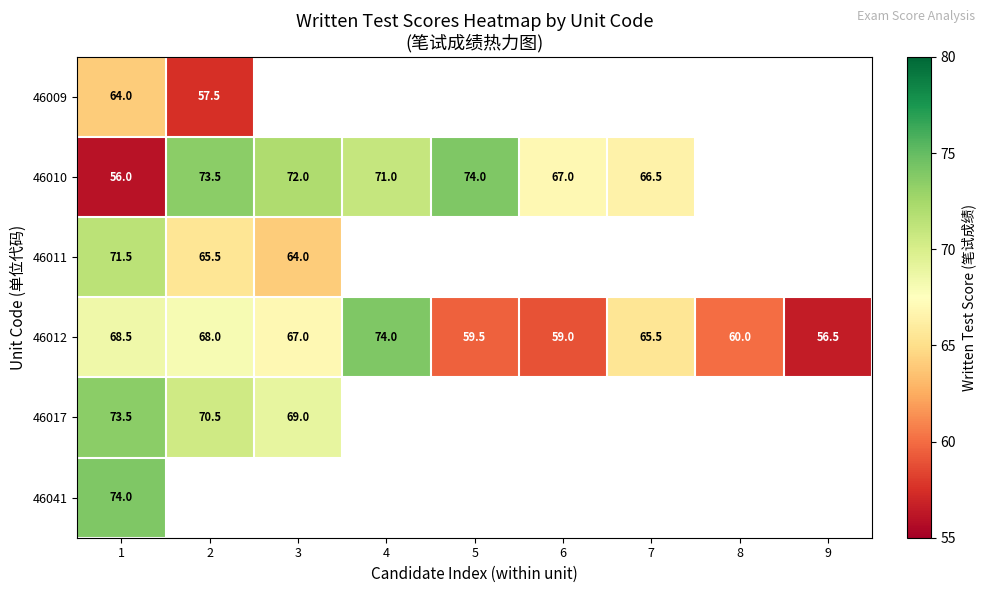

Rank the categories by 46012 value from highest to lowest.

4, 1, 2, 3, 7, 8, 5, 6, 9